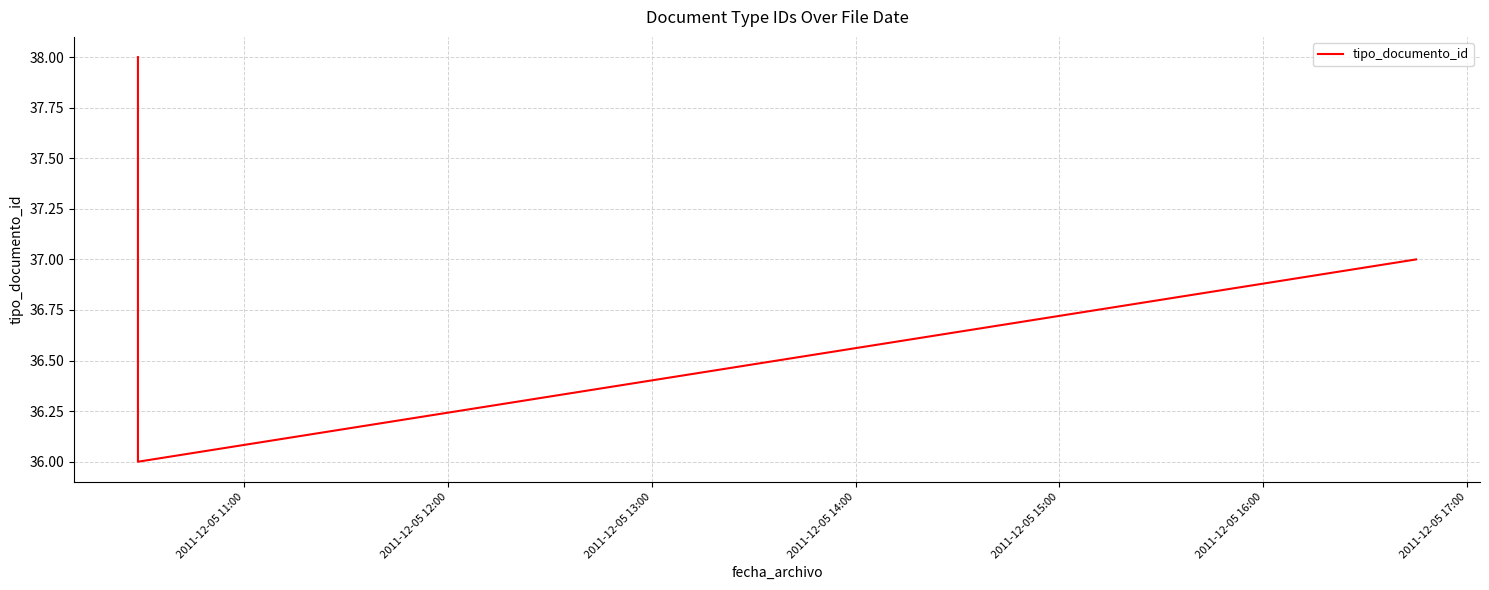

What is the sum of all values?

111